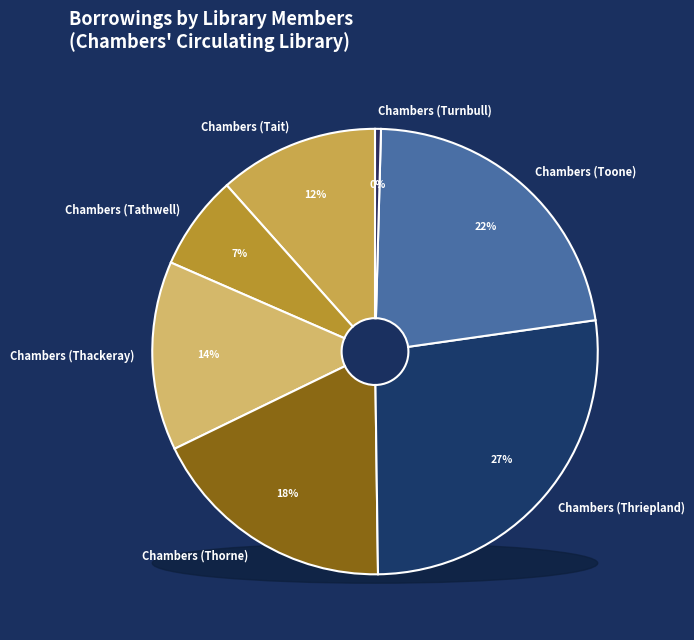

Count the number of slices in the pie.

7